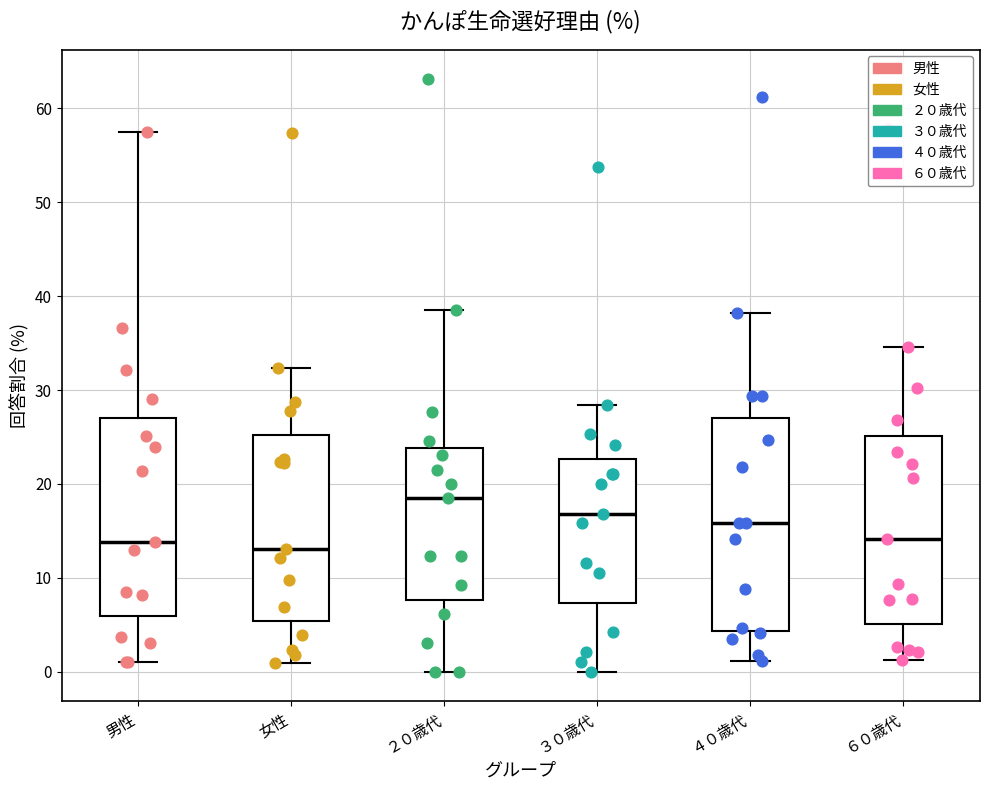

Reading left to right, transcribe this box plot: for each box, give where its median line is, the range the box spans, and where its two whiskers end, as read against the y-axis. The values are not printed on the chart, so give them approximately, as read against the axis.

男性: median 14, box 6 to 27, whiskers 1 to 58
女性: median 13, box 5 to 25, whiskers 1 to 32
２０歳代: median 19, box 8 to 24, whiskers 0 to 39
３０歳代: median 17, box 7 to 23, whiskers 0 to 28
４０歳代: median 16, box 4 to 27, whiskers 1 to 38
６０歳代: median 14, box 5 to 25, whiskers 1 to 35